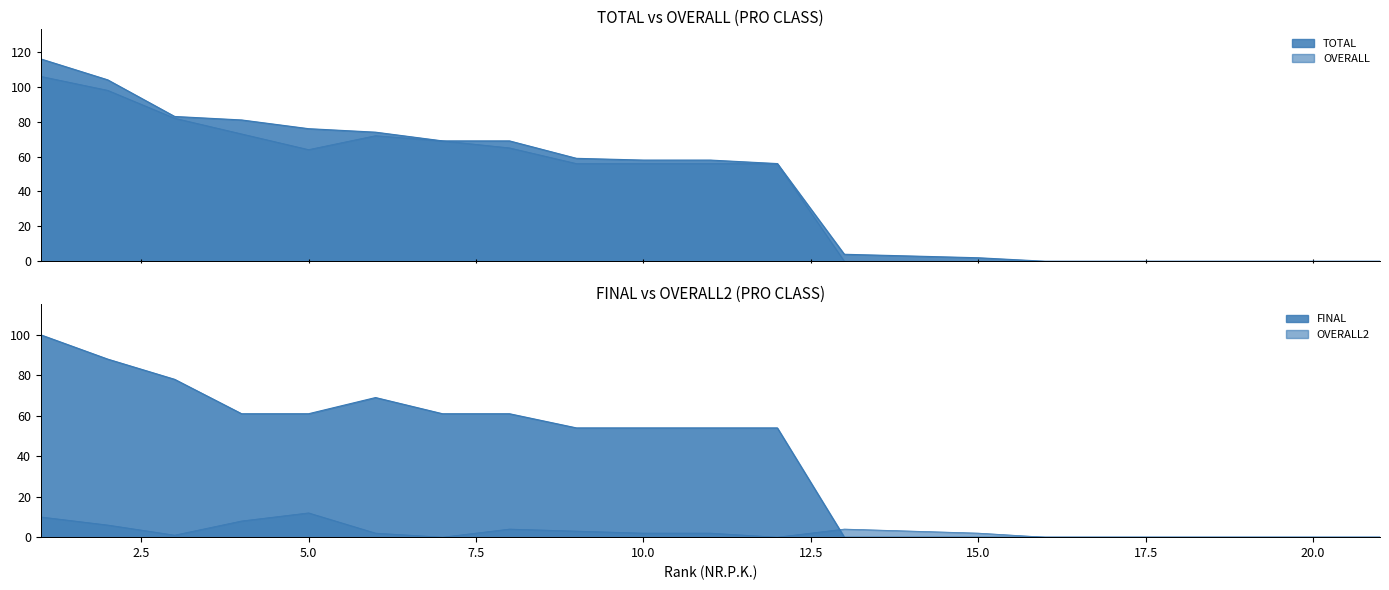

What is the sum of all TOTAL values?

912